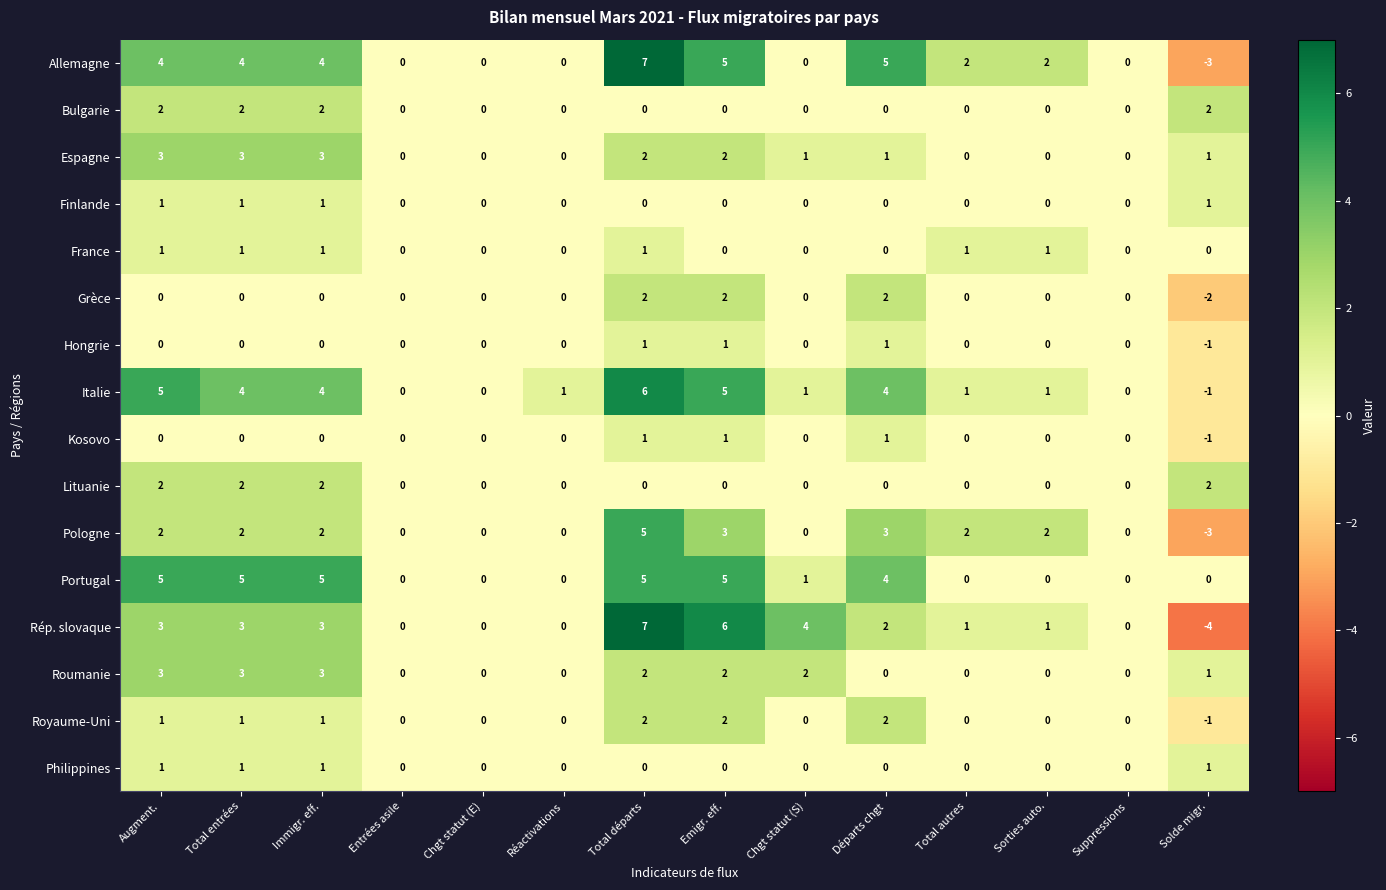

Count the Finlande values in the range 0 to 1.

14